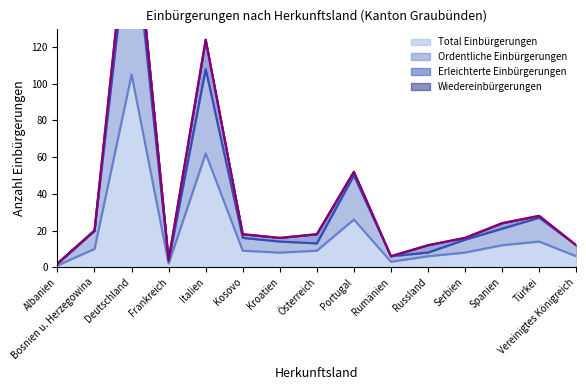

Is it true that Total Einbürgerungen equals 105 at Deutschland?

True